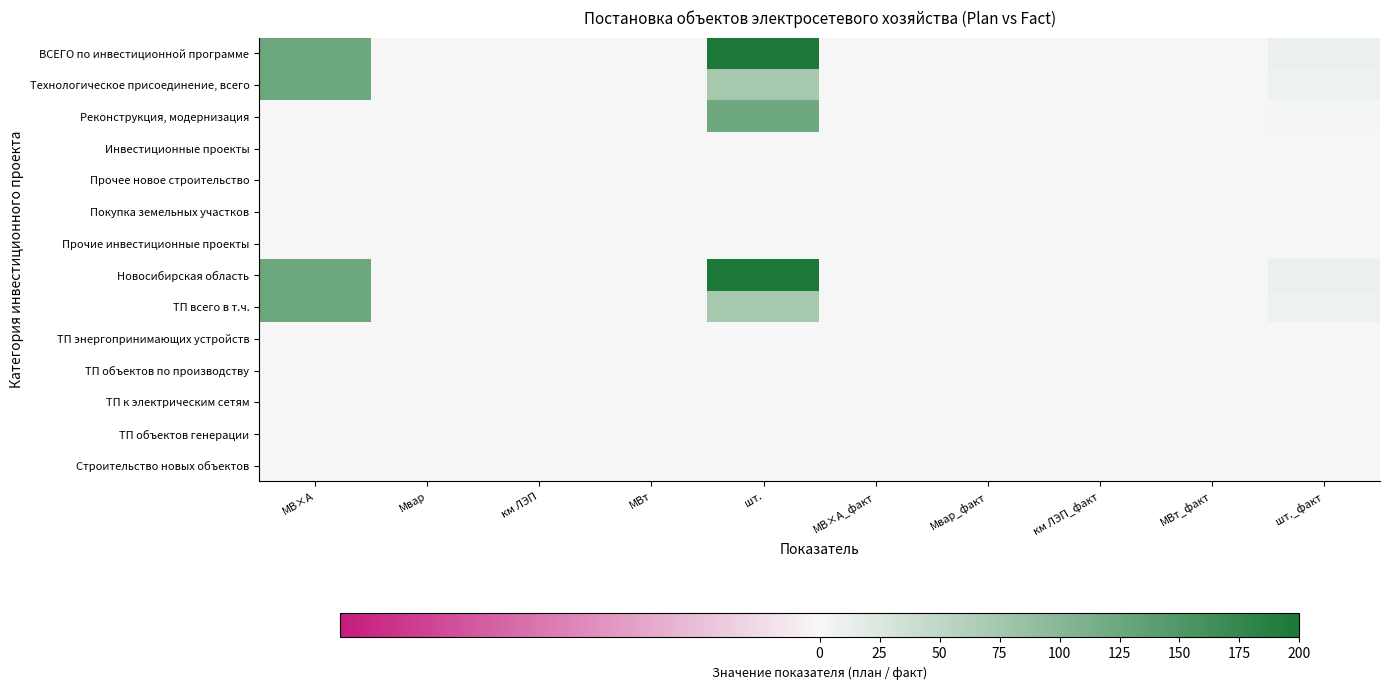

What is the greatest value displayed?

198